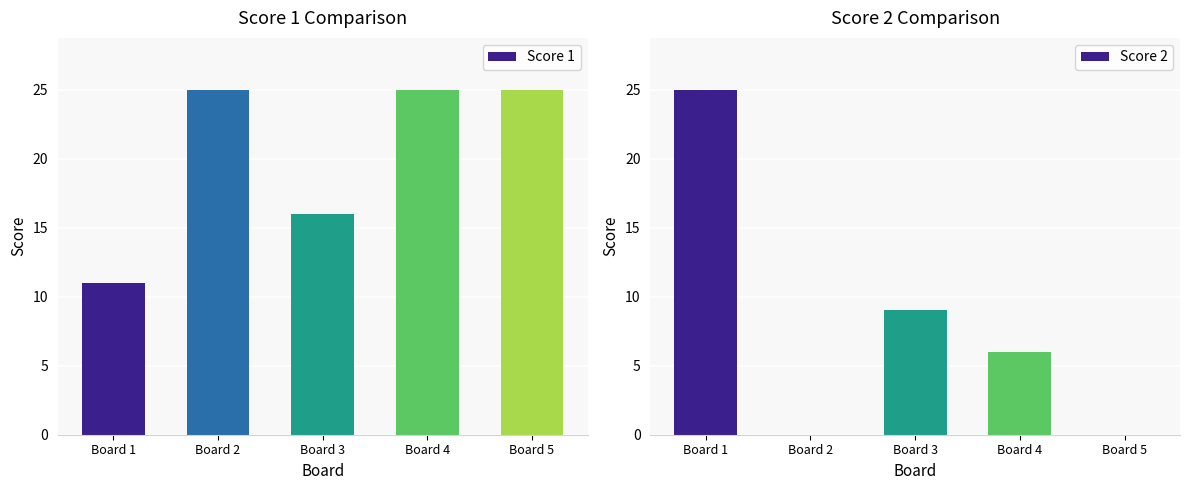

The value of Score 2 at Board 2 is 16. True or false?

False